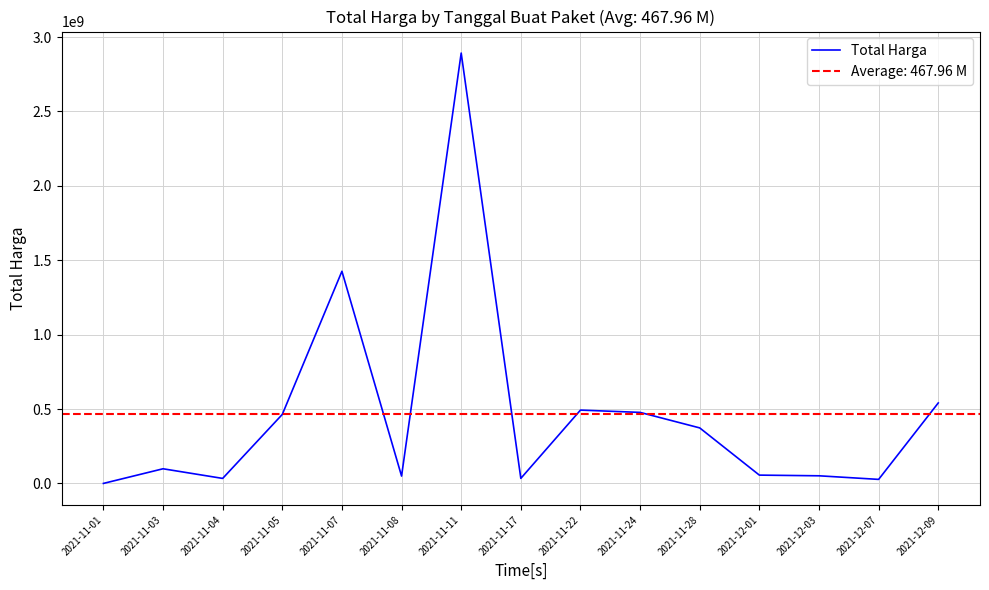

Reading left to right, transcribe all the data shown in this chart.

2021-11-01=333600	2021-11-03=98772570	2021-11-04=34000000	2021-11-05=464002100	2021-11-07=1425867900	2021-11-08=49730040	2021-11-11=2892122000	2021-11-17=34292000	2021-11-22=493000000	2021-11-24=477600000	2021-11-28=373404000	2021-12-01=56152800	2021-12-03=51601000	2021-12-07=27412000	2021-12-09=541071000